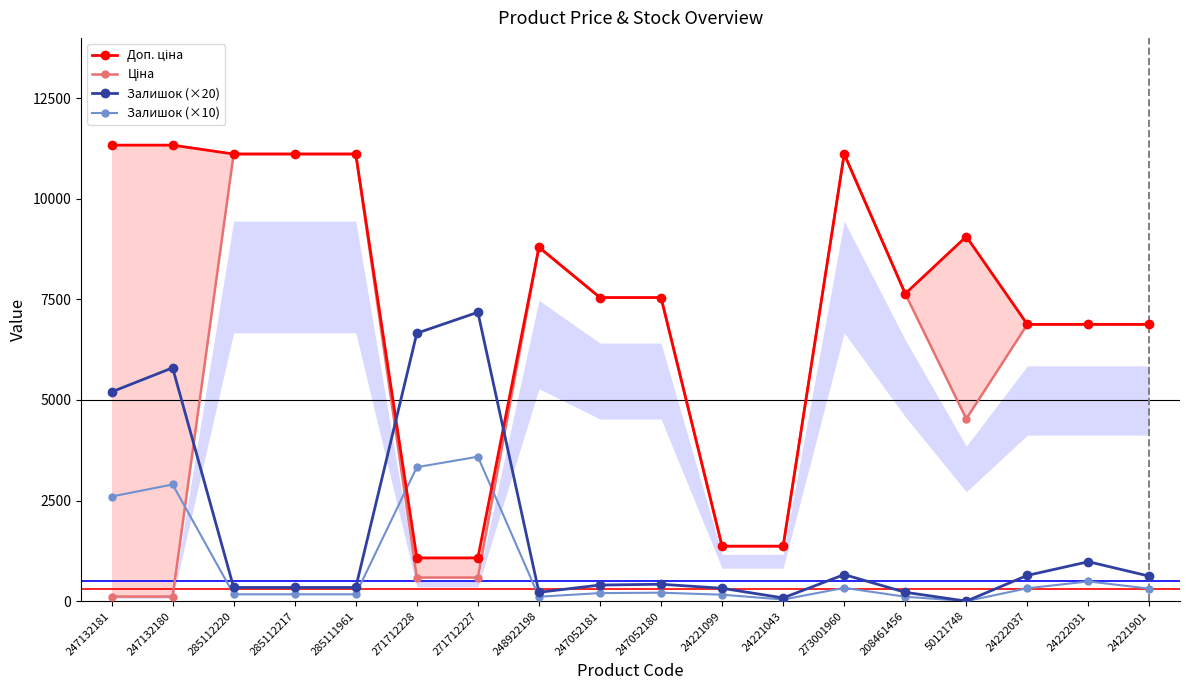

What is the difference between the maximum and minimum values in the Залишок (×10) series?

3590